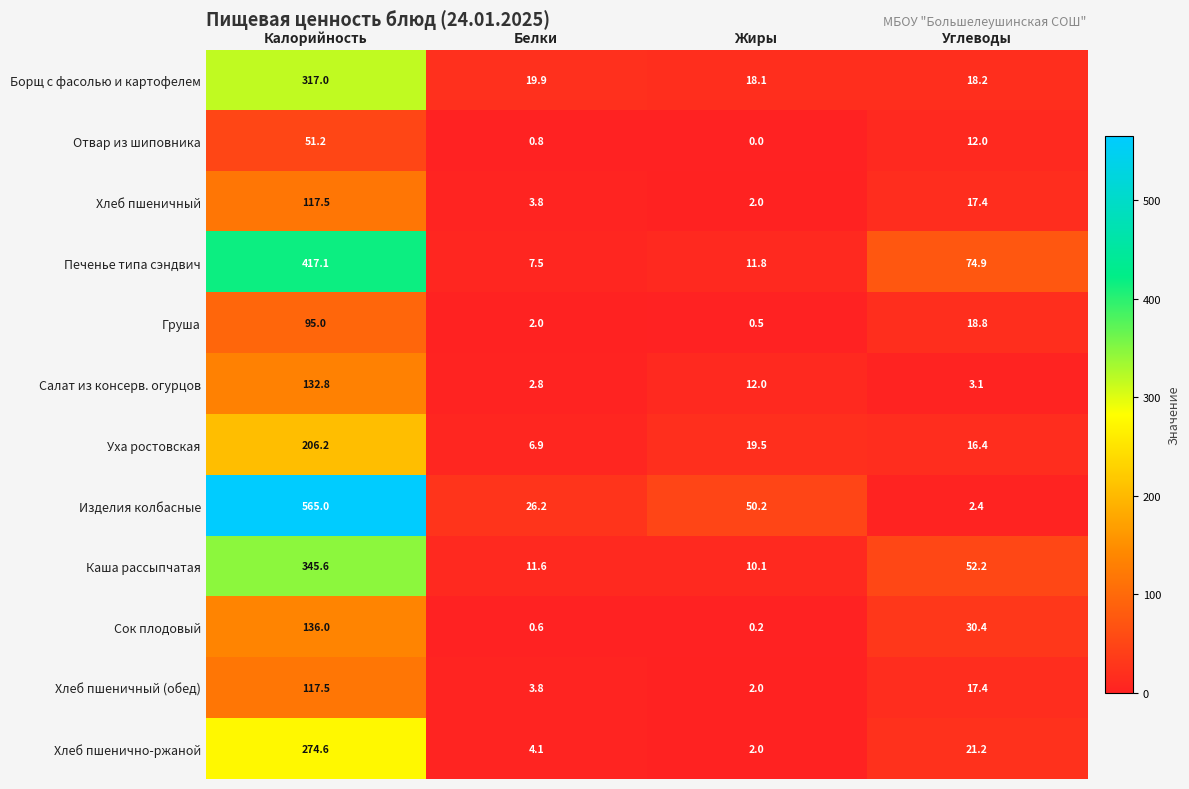

Where does the Хлеб пшеничный (обед) series first go above 17?

Калорийность